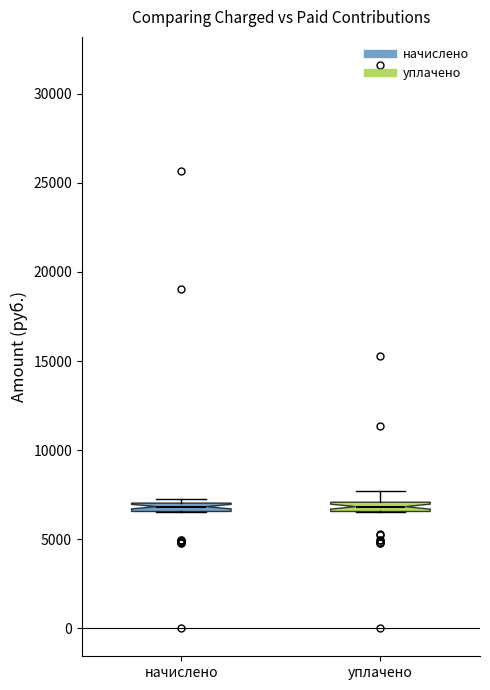

Where is the lower edge of the box for уплачено on the y-axis? The values are not printed on the chart, so give them approximately, as read against the axis.

6500